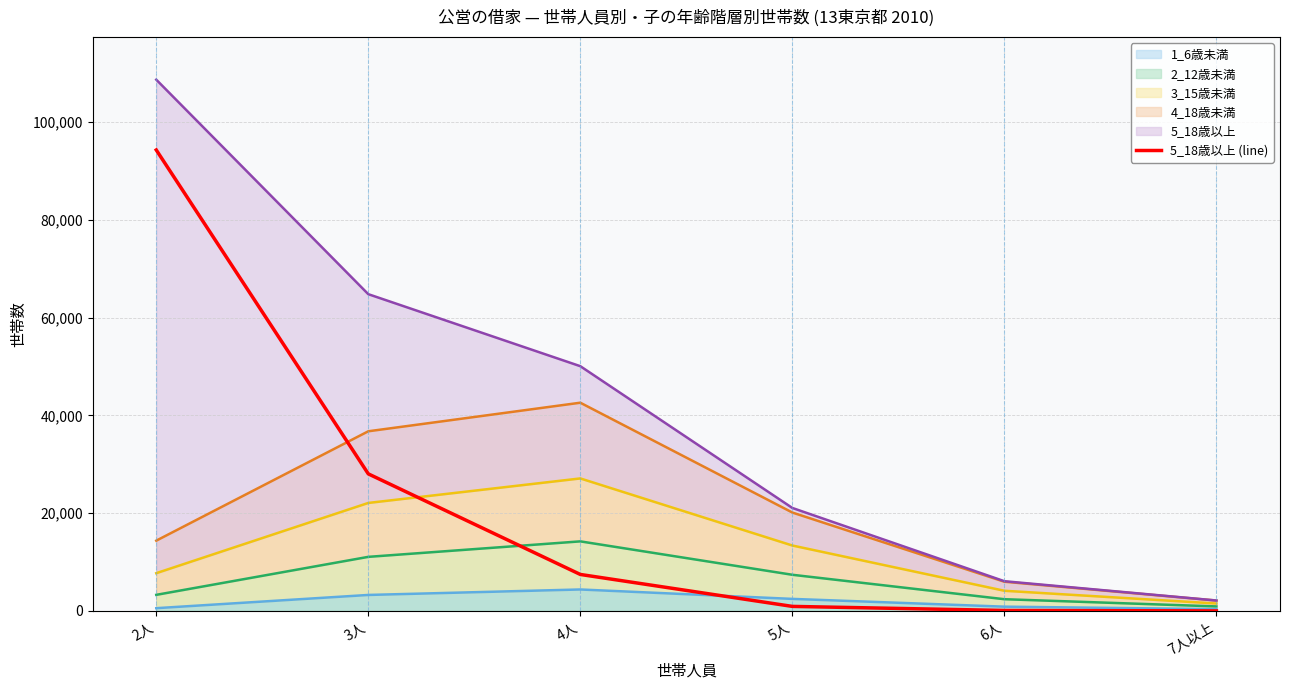

What is the label of the 1st point from the left?

2人